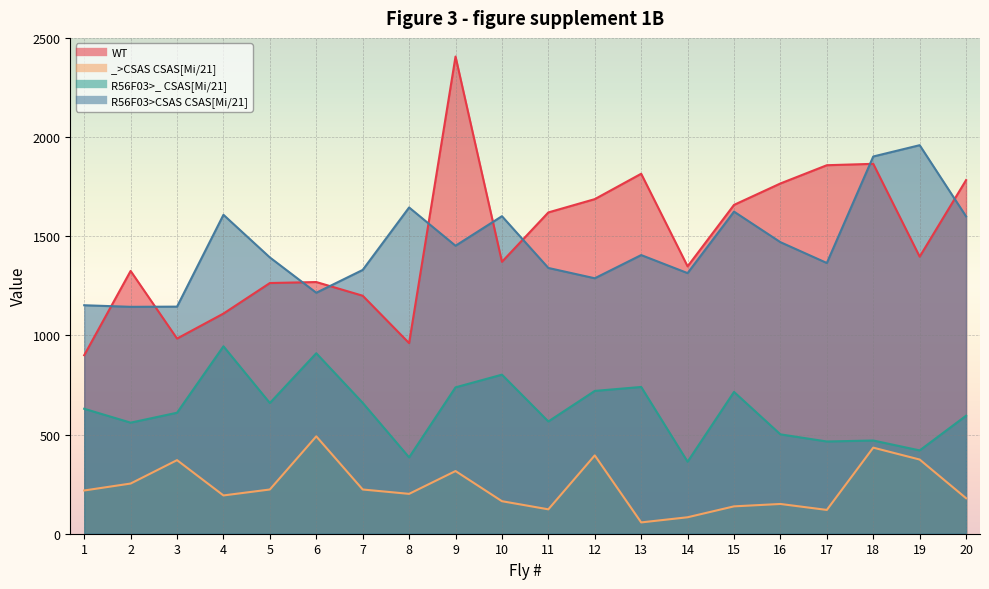

At which label is R56F03>_ CSAS[Mi/21] closest to 654?

5